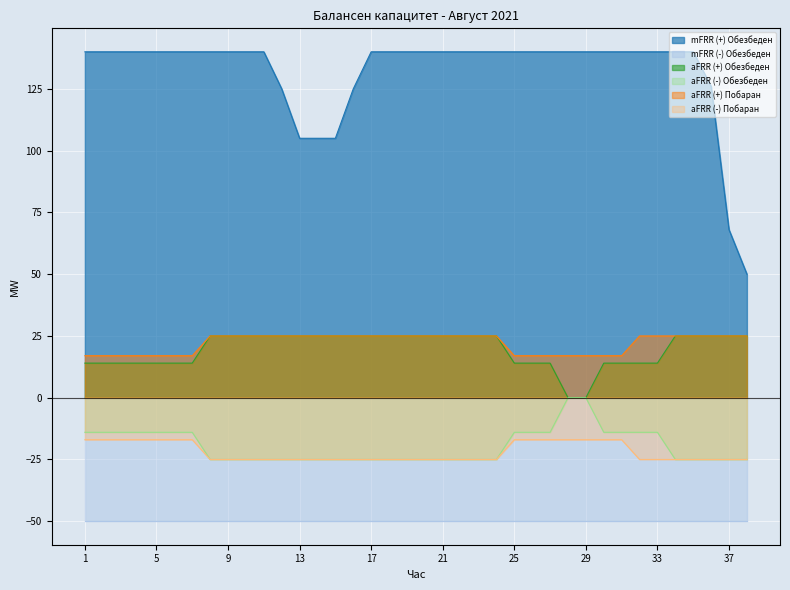

True or false: aFRR (-) Обезбеден and mFRR (+) Обезбеден intersect in this chart.

False